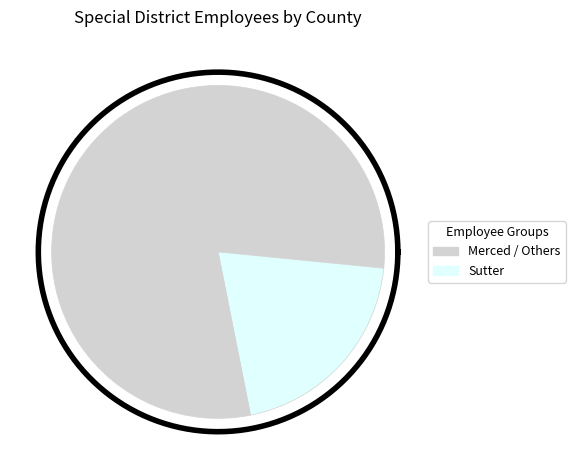

Which has a higher value, Sutter or Merced?

Merced